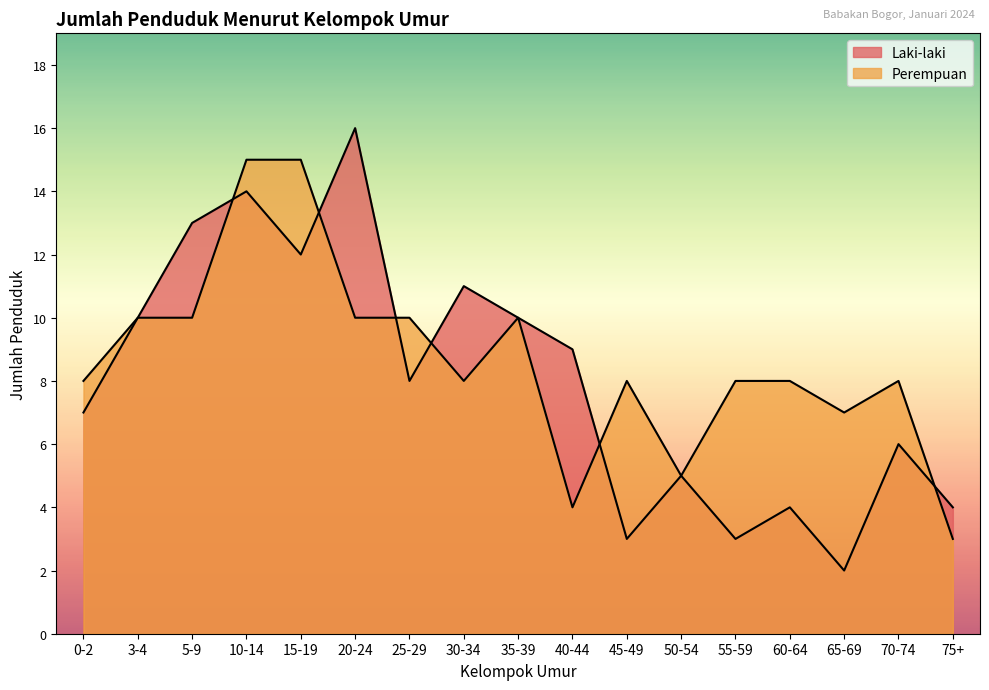

True or false: Perempuan has a value of 10 at 3-4.

True